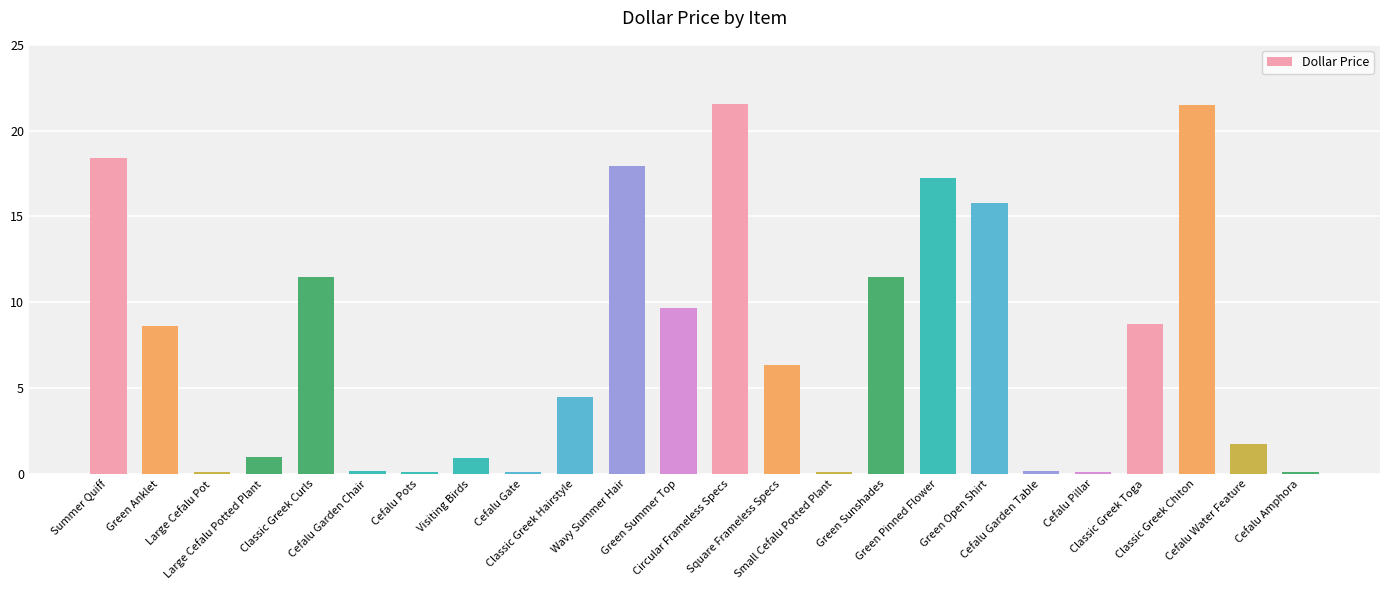

What is the smallest value displayed?

0.1